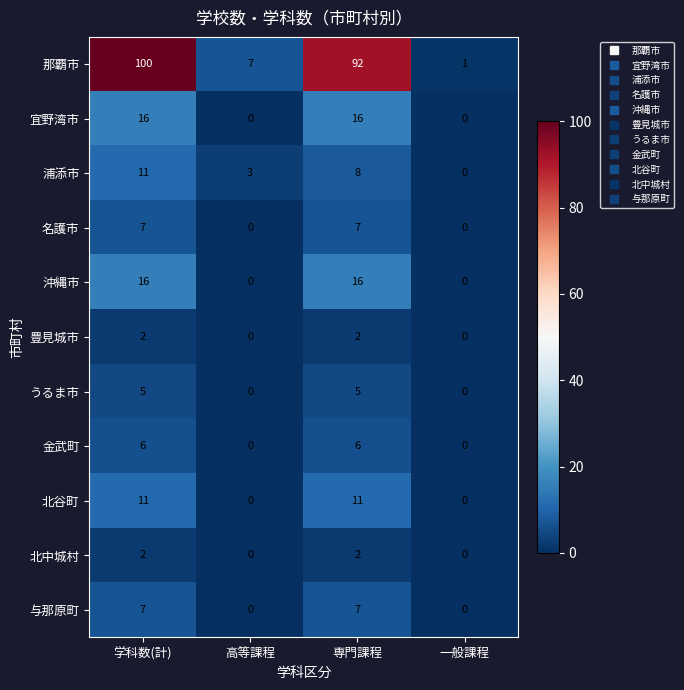

At which category is the sum across all series the highest?

学科数(計)